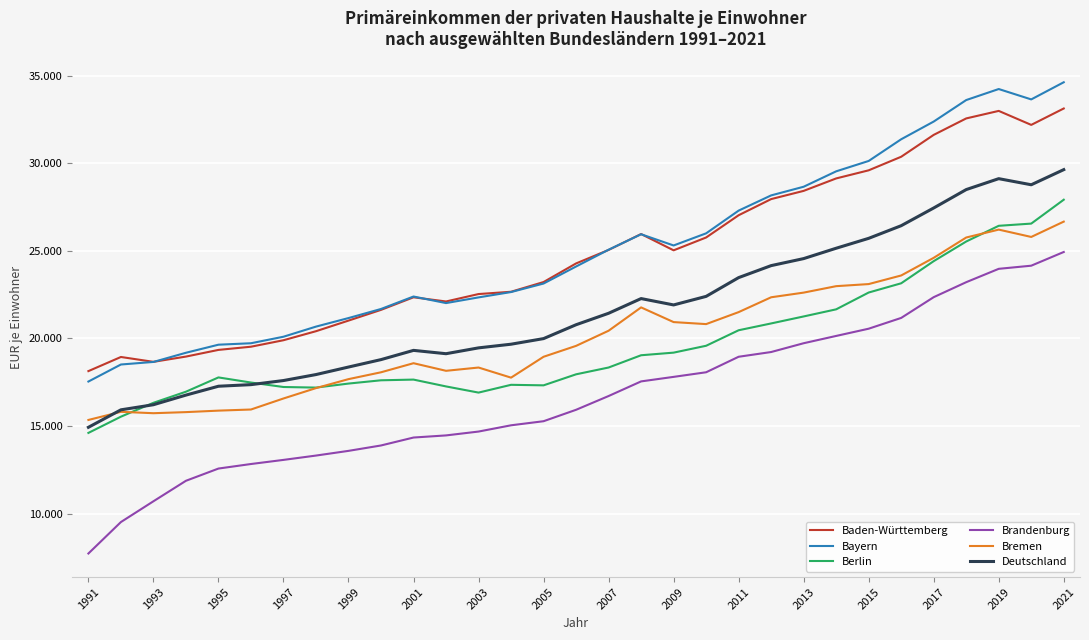

At how many categories does at least one series exceed 34331?

1